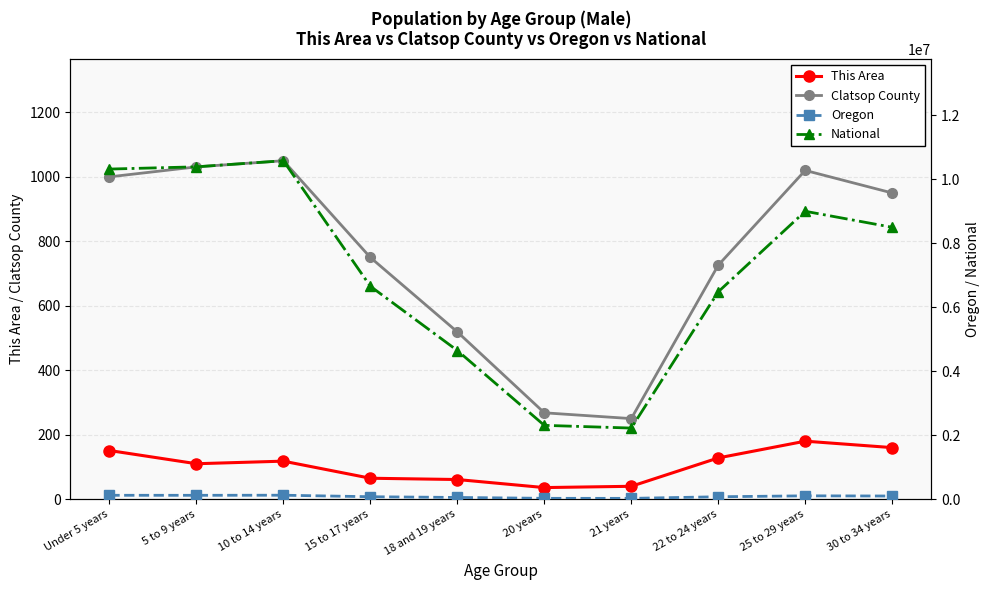

Between 22 to 24 years and 5 to 9 years, which is larger?

22 to 24 years